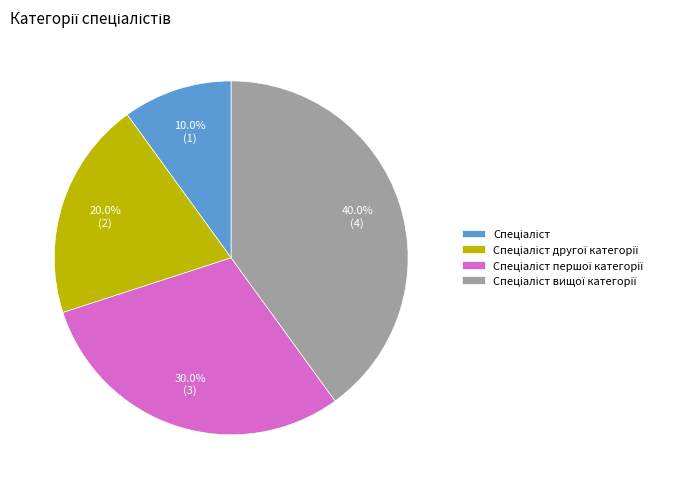

How many segments does this pie chart have?

4